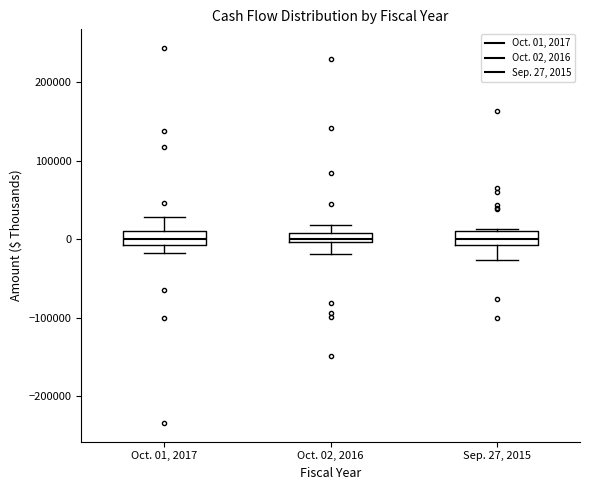

Where is the lower edge of the box for Oct. 02, 2016 on the y-axis? The values are not printed on the chart, so give them approximately, as read against the axis.

0